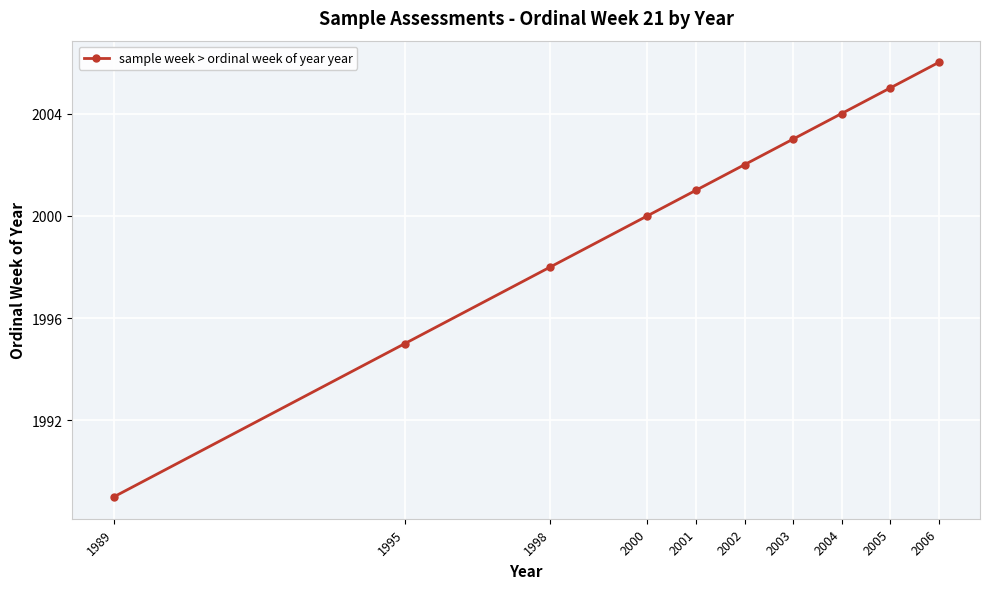

What is the maximum value shown in the chart?

2006